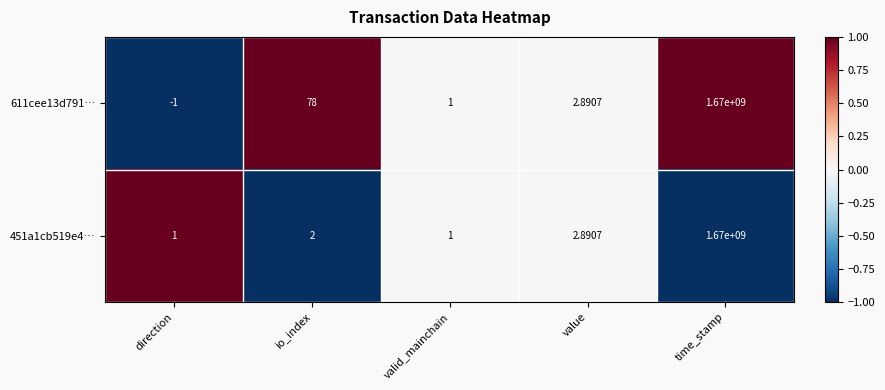

Which series has the widest spread of values?

611cee13d791…